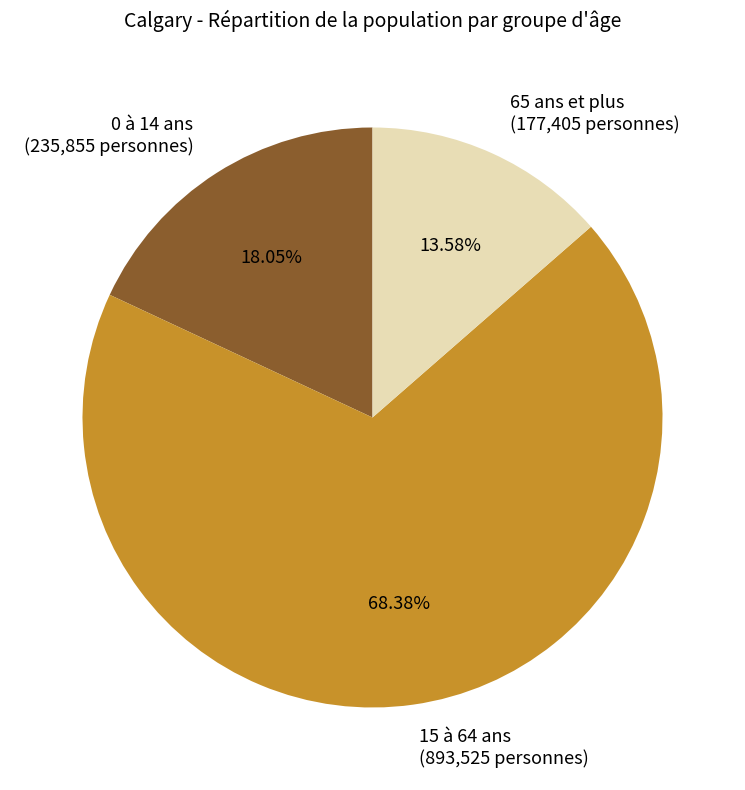

Combined, do 65 ans et plus and 15 à 64 ans account for over 50%?

Yes